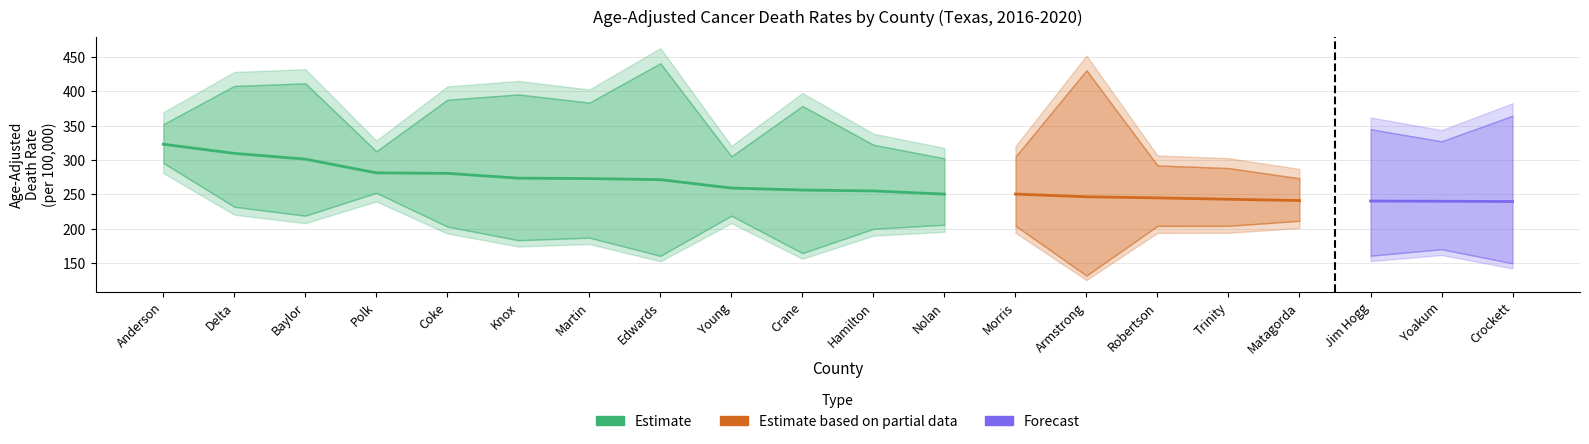

The value of Upper CI at Jim Hogg is 344.6. True or false?

True